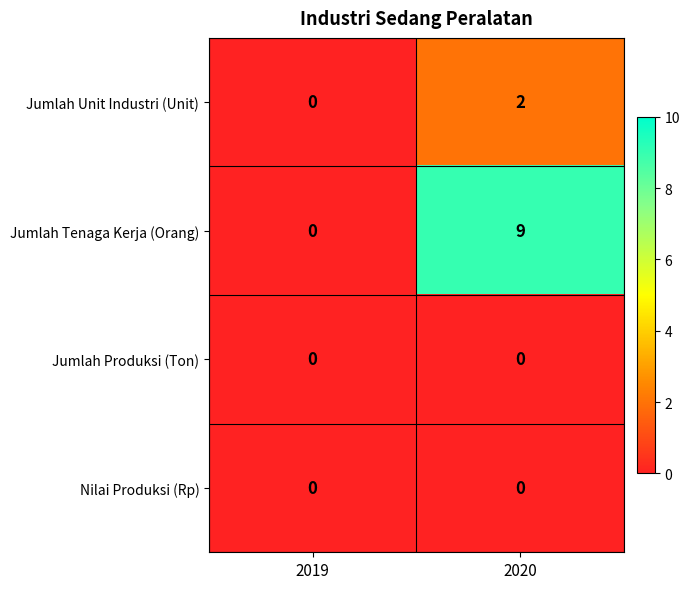

Which series changed the most between 2019 and 2020?

Jumlah Tenaga Kerja (Orang)